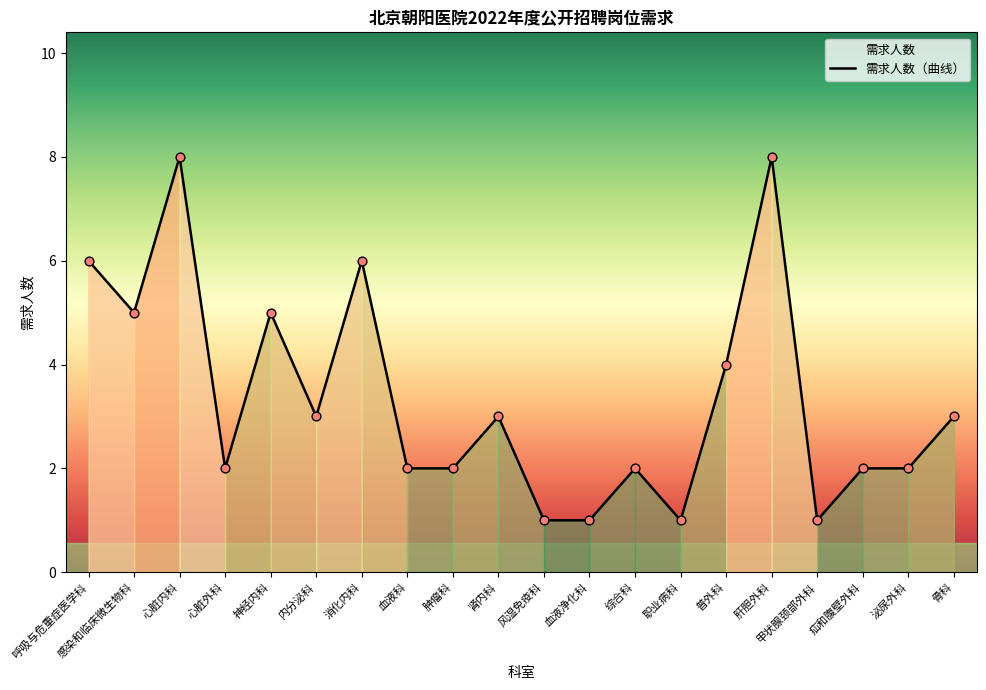

What is the ratio of the value at 泌尿外科 to the value at 骨科?

0.7